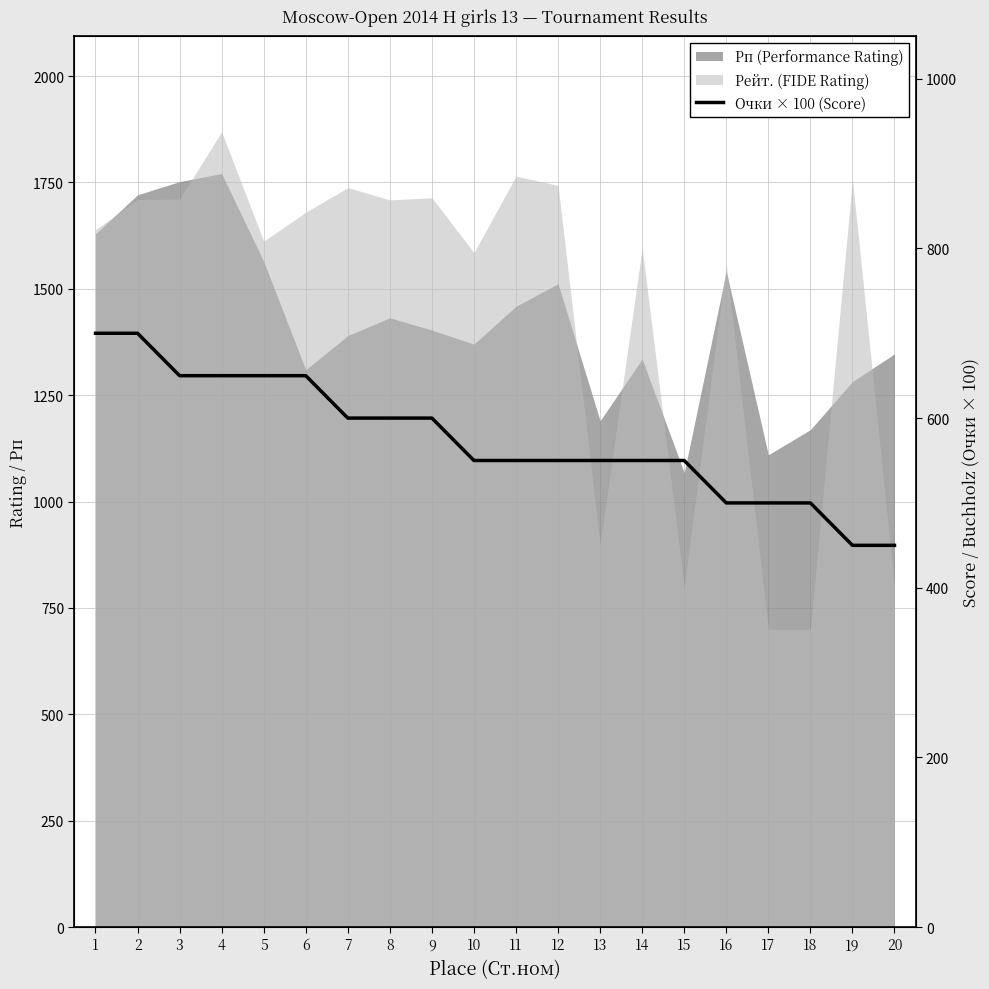

List the labels in order of value, largest first.

1, 2, 3, 4, 5, 6, 7, 8, 9, 10, 11, 12, 13, 14, 15, 16, 17, 18, 19, 20